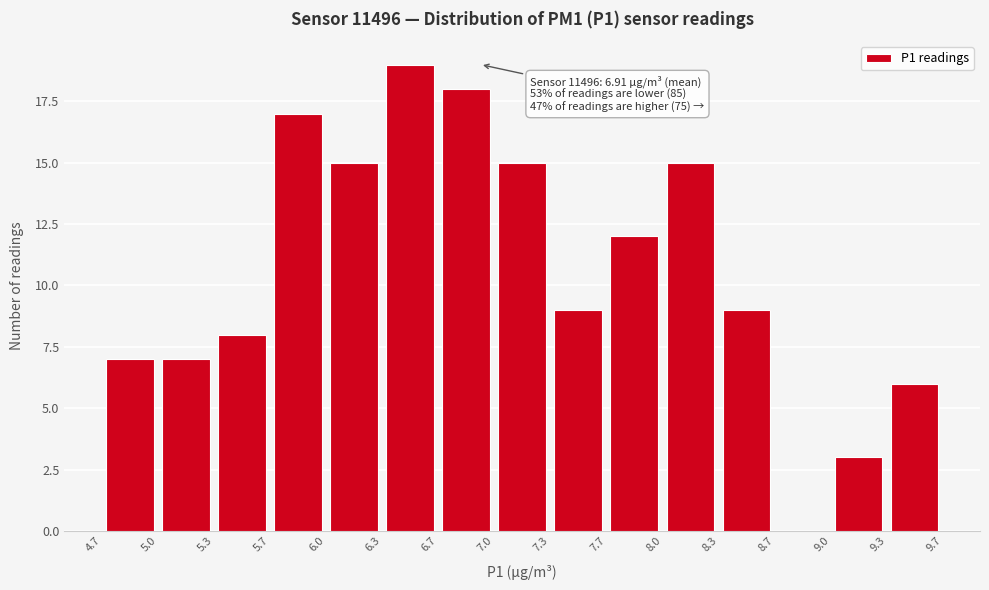

Which range on the x-axis has the tallest bar?

6.3 to 6.7